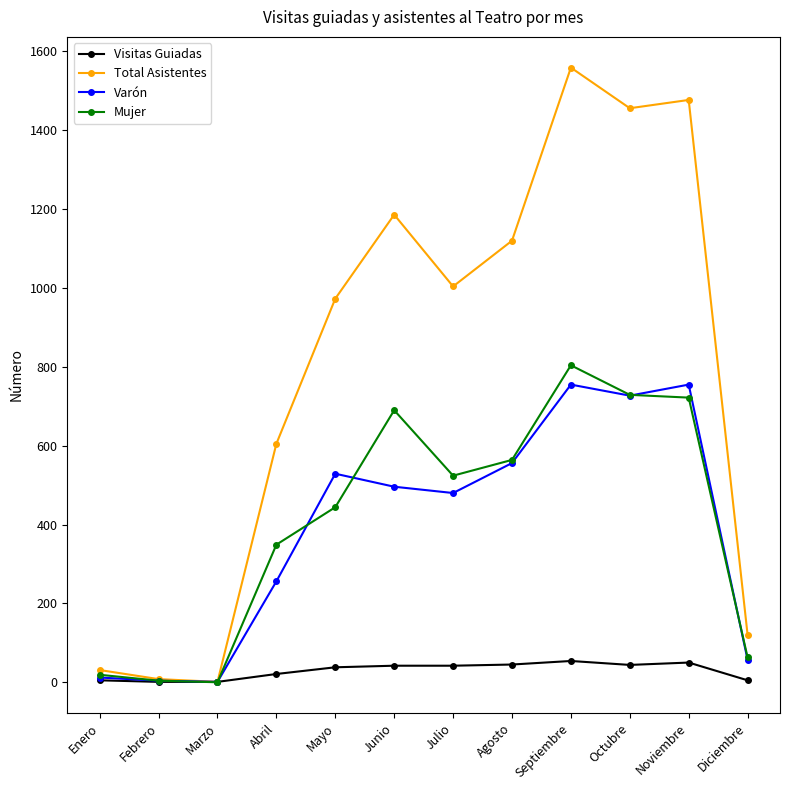

Is the value of Total Asistentes at Marzo greater than the value of Visitas Guiadas at Agosto?

No